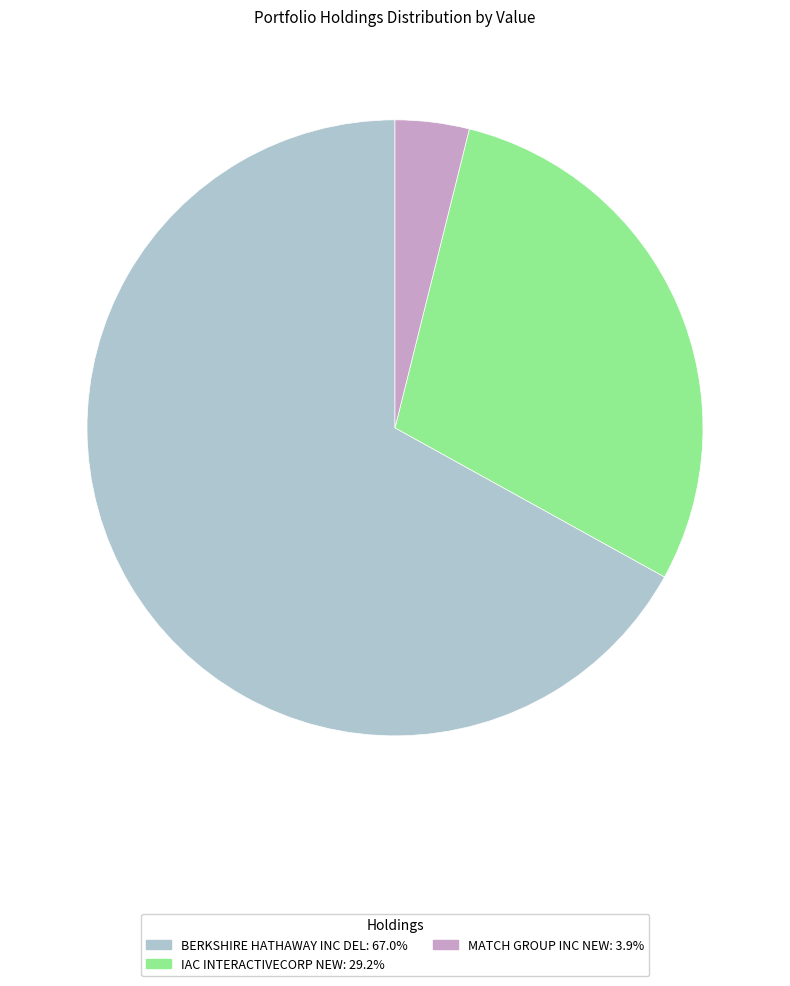

Count the number of slices in the pie.

3